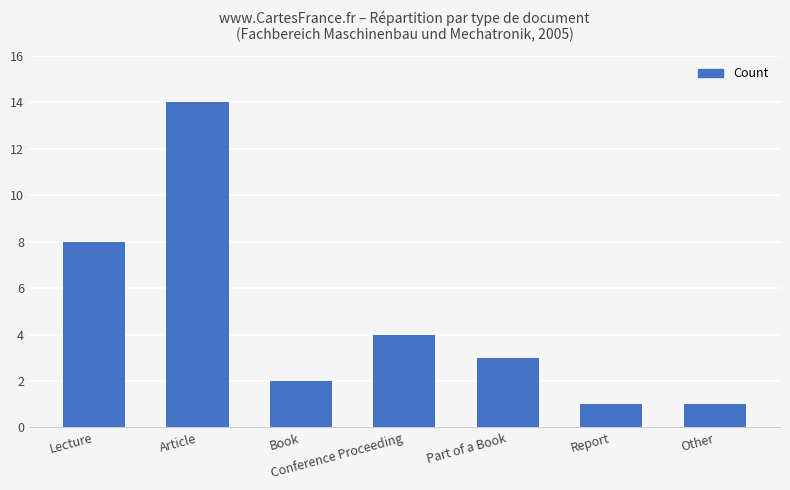

The chart shows a value of 1 at Conference Proceeding. True or false?

False